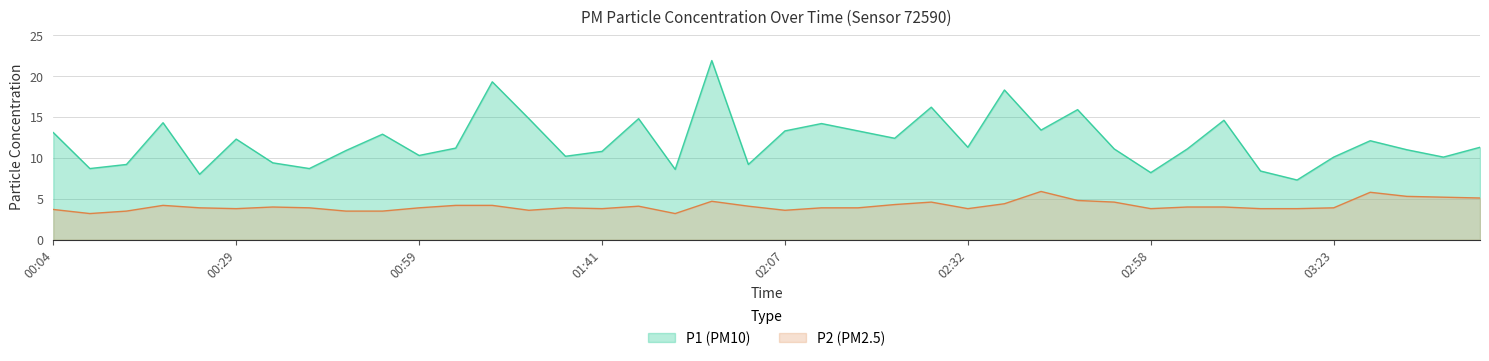

Read the P1 value at 03:28.

12.1